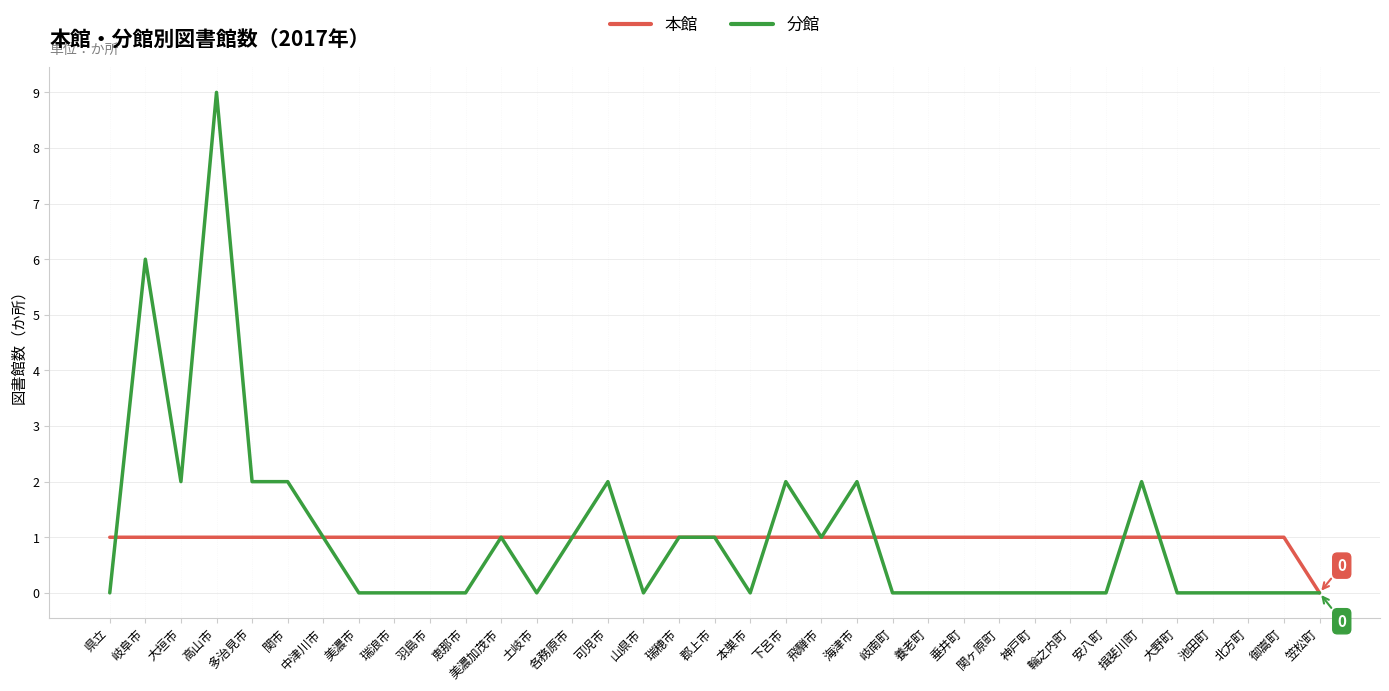

Reading left to right, what are all the values shown in this chart?

本館: 1	1	1	1	1	1	1	1	1	1	1	1	1	1	1	1	1	1	1	1	1	1	1	1	1	1	1	1	1	1	1	1	1	1	0
分館: 0	6	2	9	2	2	1	0	0	0	0	1	0	1	2	0	1	1	0	2	1	2	0	0	0	0	0	0	0	2	0	0	0	0	0